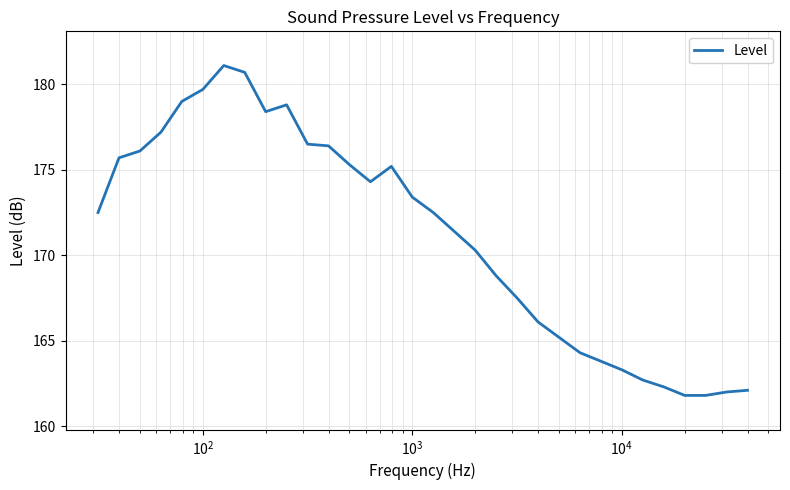

What is the smallest value displayed?

161.8